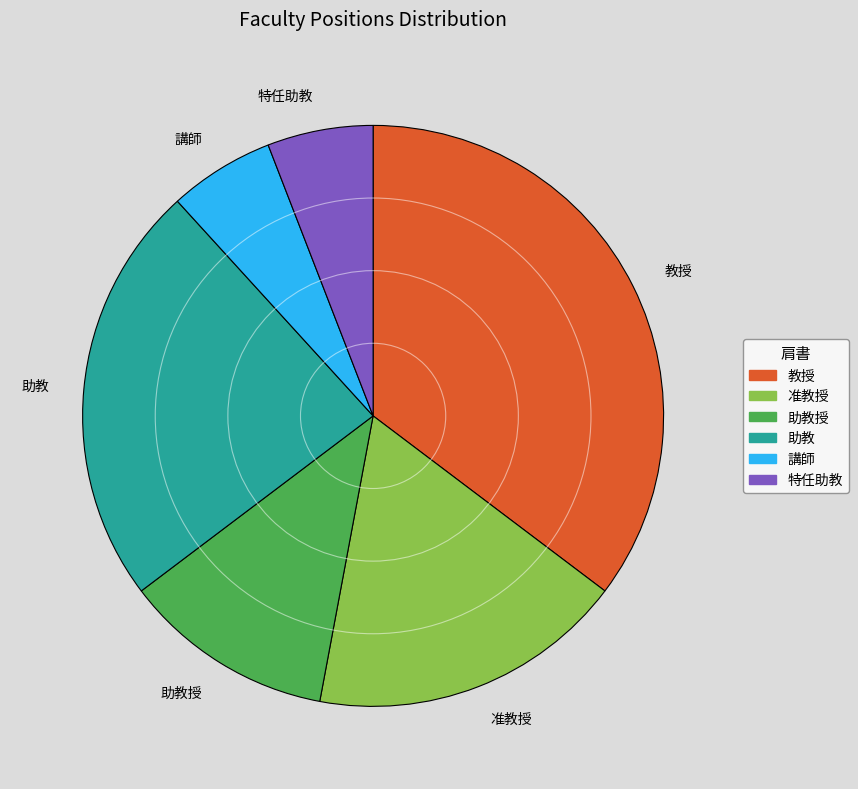

Which has a higher value, 教授 or 特任助教?

教授